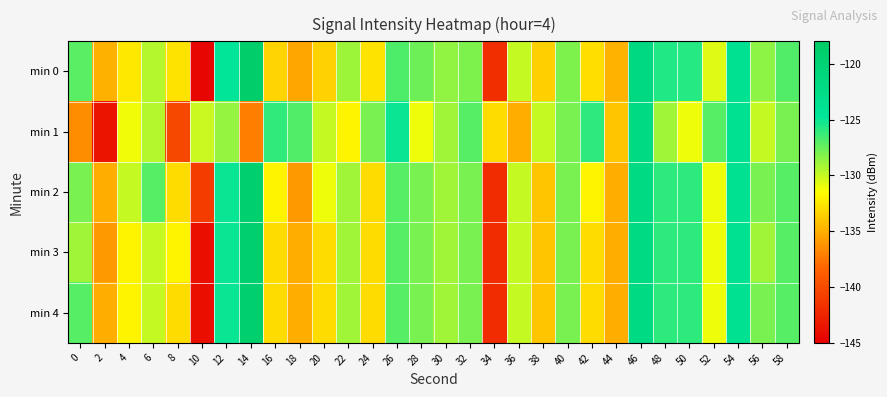

What is the smallest value displayed?

-144.5